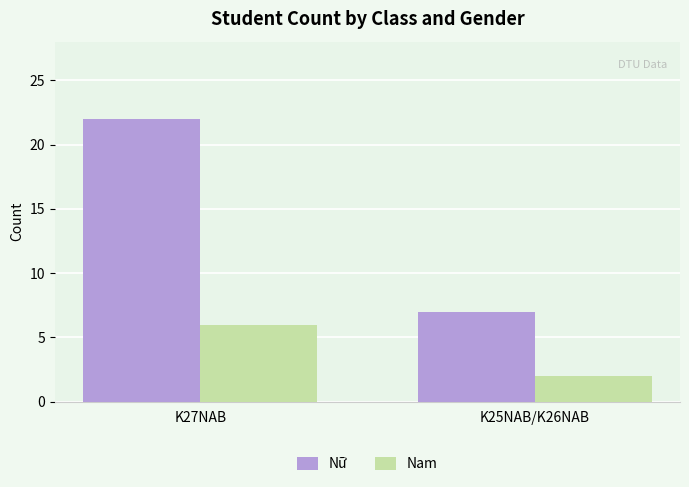

Which category has the highest value across all series?

K27NAB